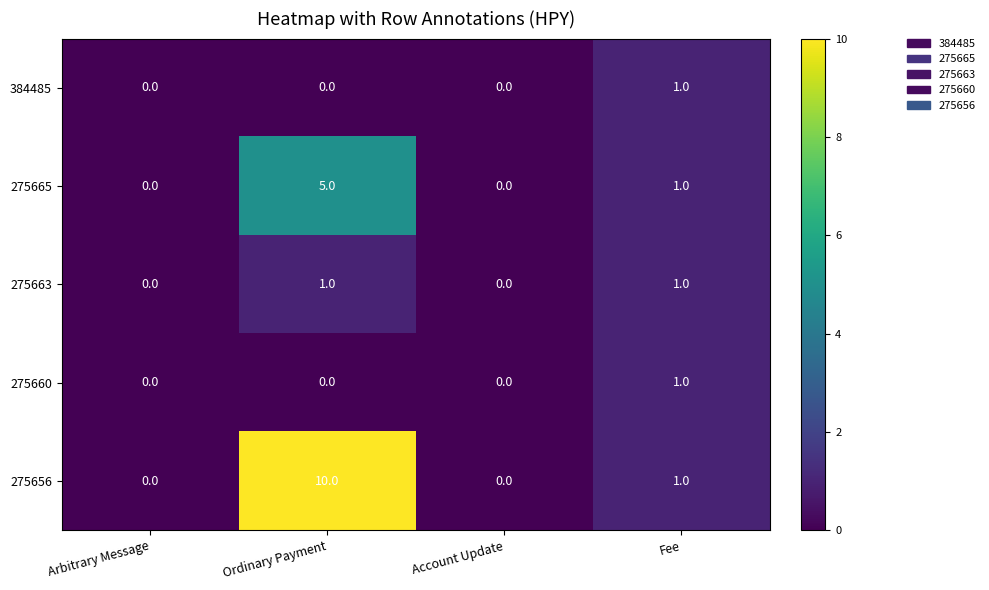

The value of 275663 at Ordinary Payment is 2. True or false?

False